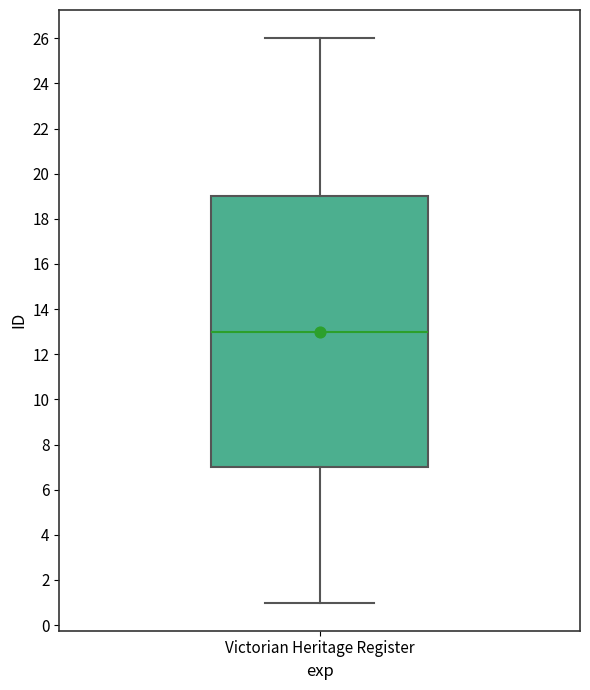

Where does the median line of the box for Victorian Heritage Register sit on the y-axis? The values are not printed on the chart, so give them approximately, as read against the axis.

13